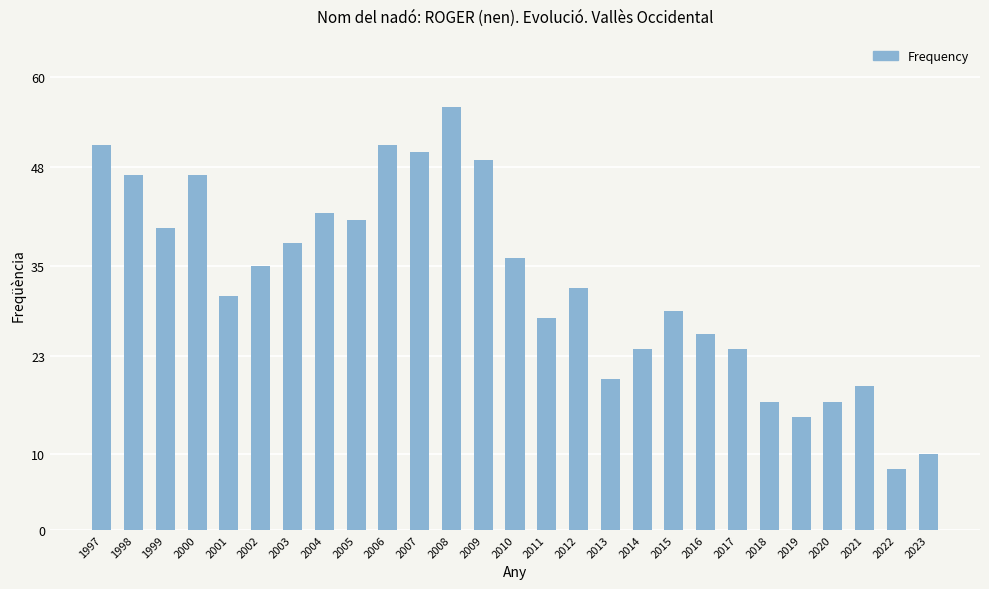

At which category does the chart reach its peak across all series?

2008